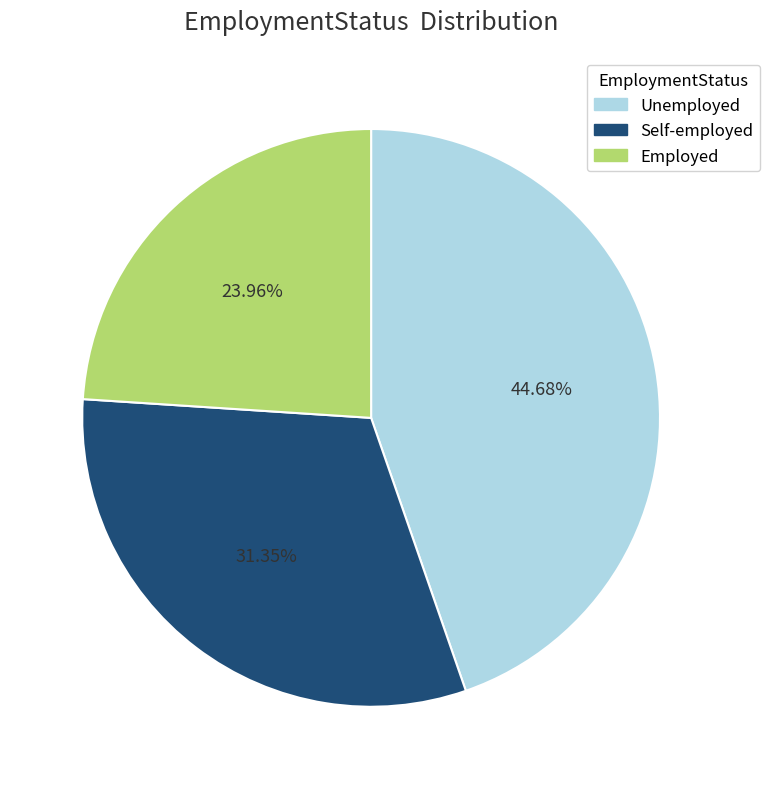

Approximately how many times larger is the value at Unemployed compared to Employed?

1.9